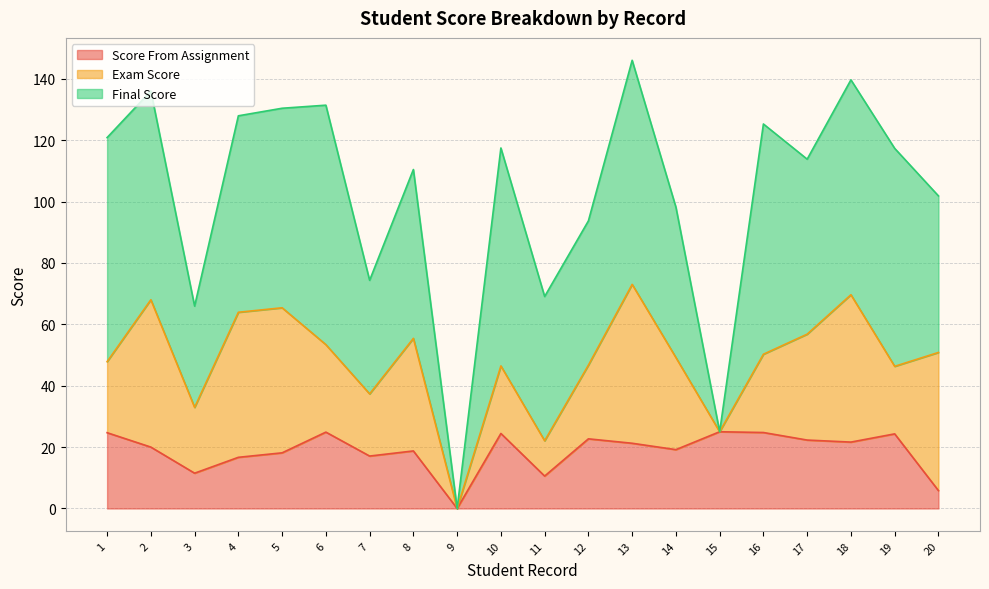

At how many categories does at least one series exceed 26?

18